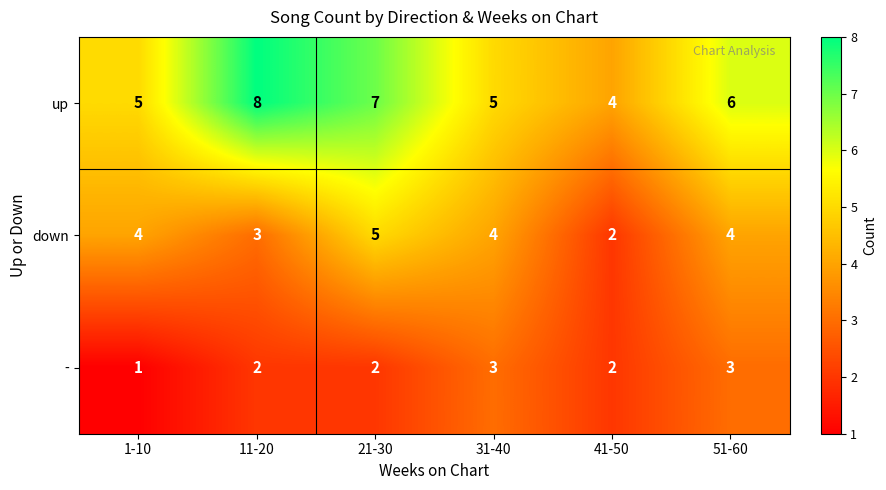

Count the number of categories in the chart.

6